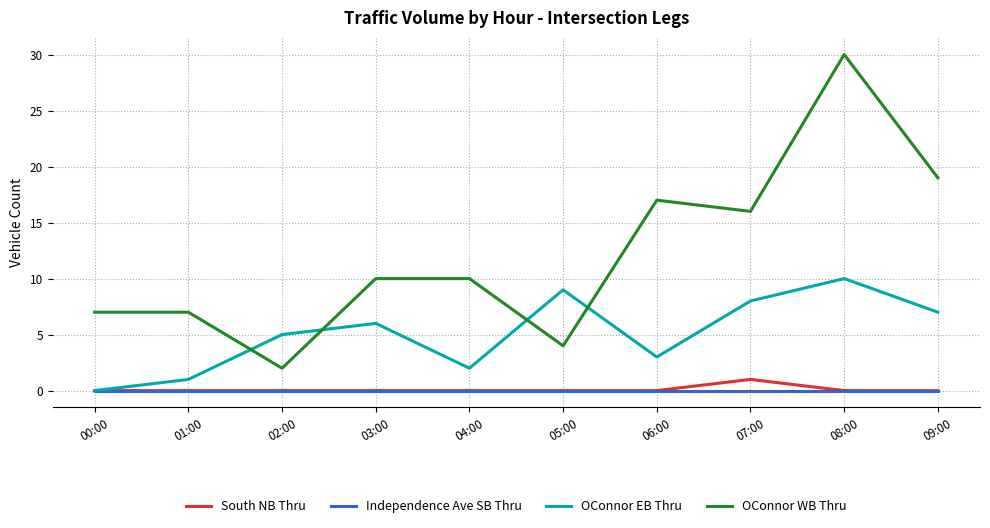

True or false: OConnor WB Thru has more than 1 interior local peaks.

True